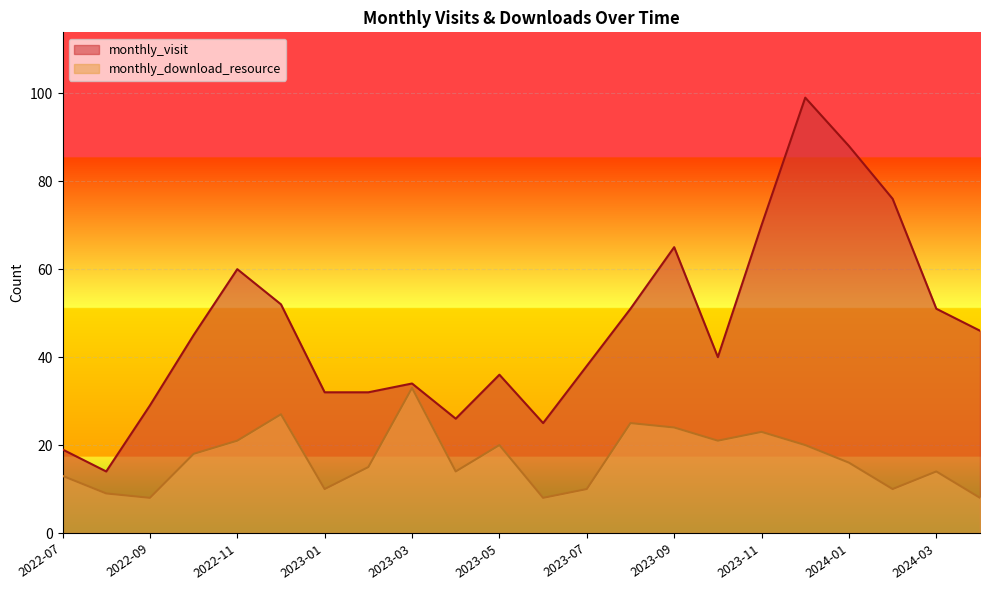

At which category does monthly_visit reach its first local valley?

2022-08